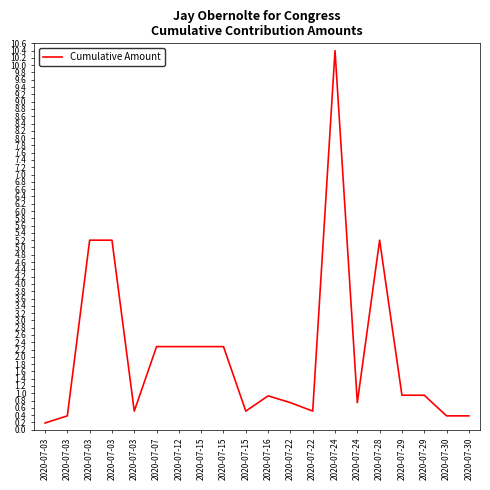

How many lines are shown in the chart?

1